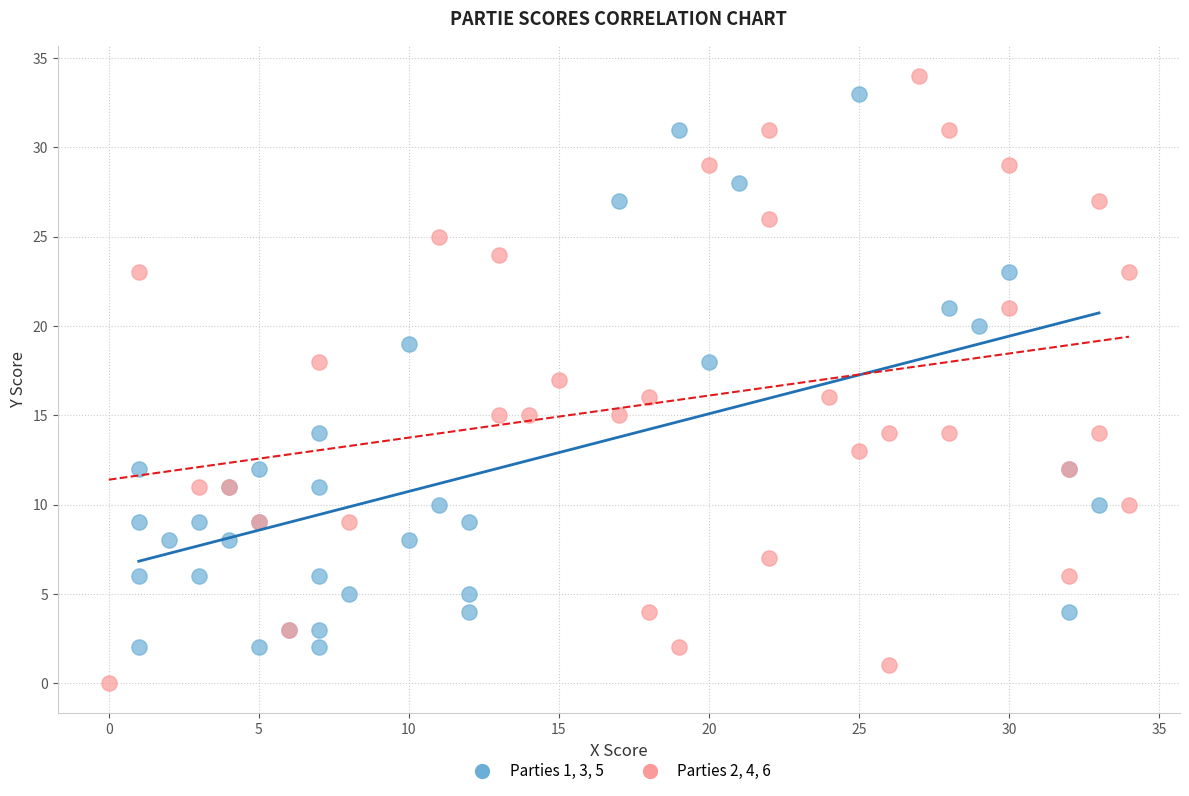

Which series has the largest Y range (max minus min)?

Parties 2, 4, 6